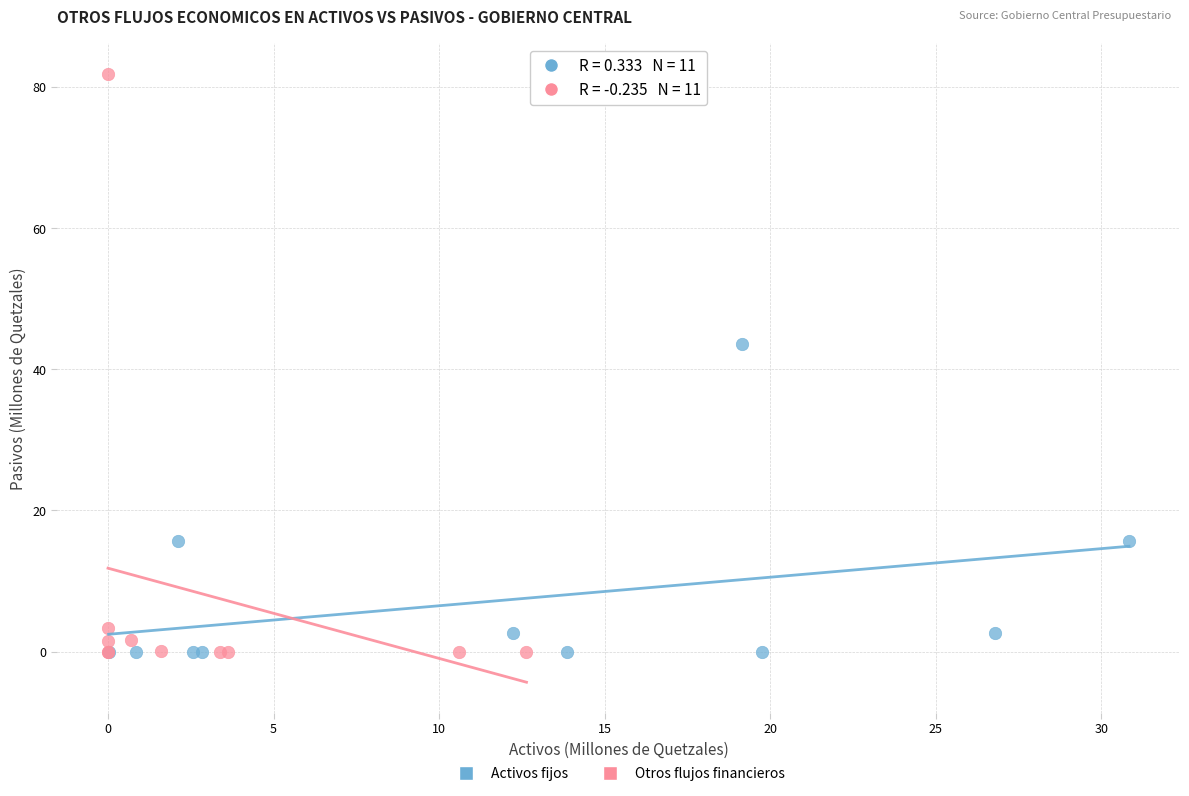

Which series contains the highest Y value?

Otros flujos financieros